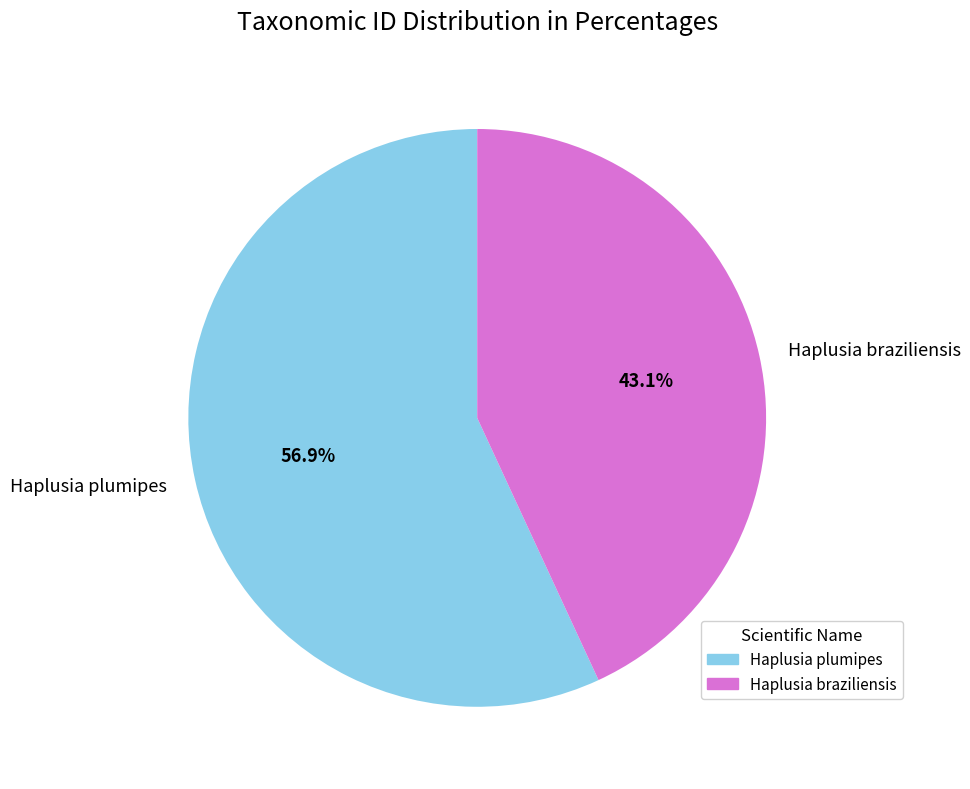

What is the smallest slice in the pie chart?

Haplusia braziliensis